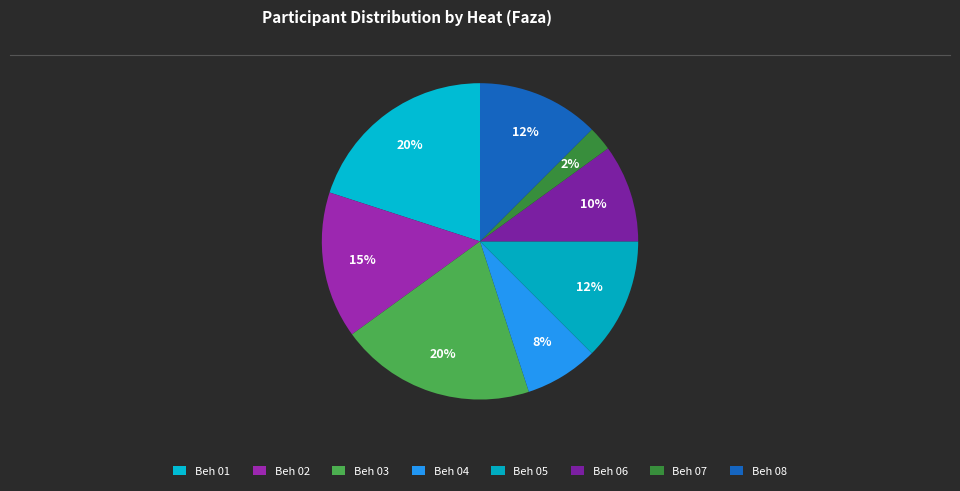

Rank the categories by value from lowest to highest.

Beh 07, Beh 04, Beh 06, Beh 05, Beh 08, Beh 02, Beh 01, Beh 03